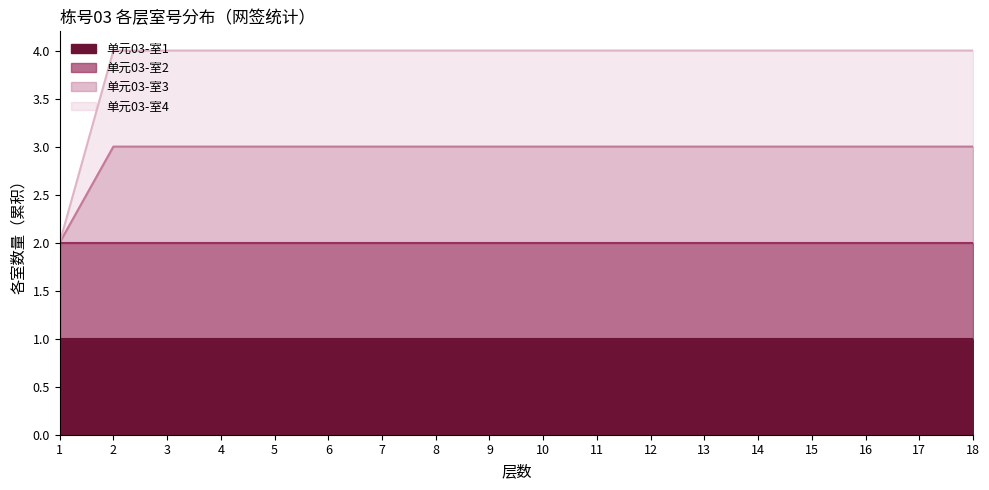

The 单元03-室3 series shows 7 at 13. True or false?

False